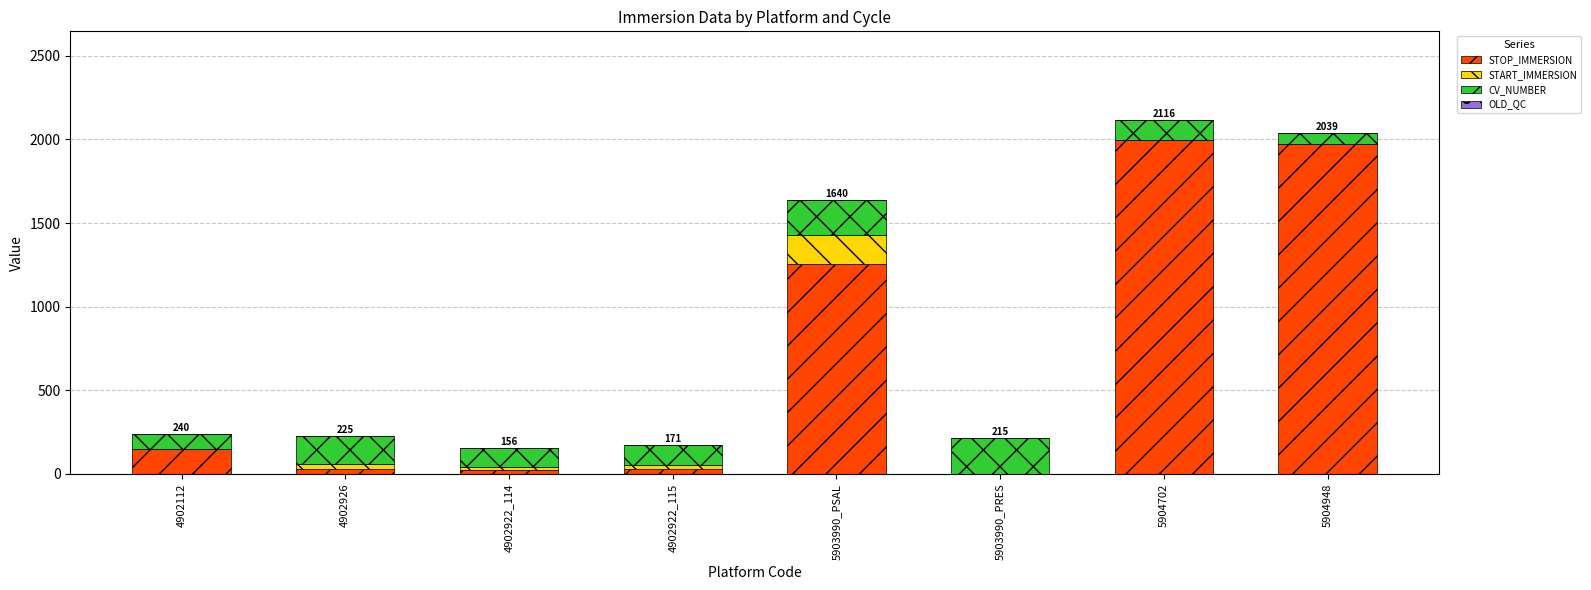

What is the highest value of the STOP_IMMERSION series?

1993.7